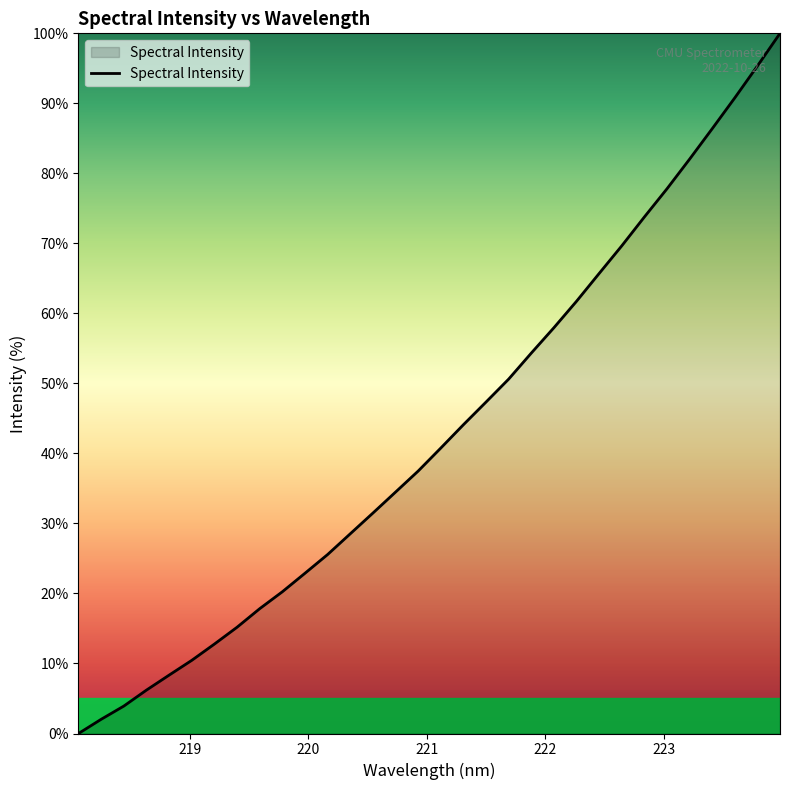

What is the greatest value displayed?

100.0